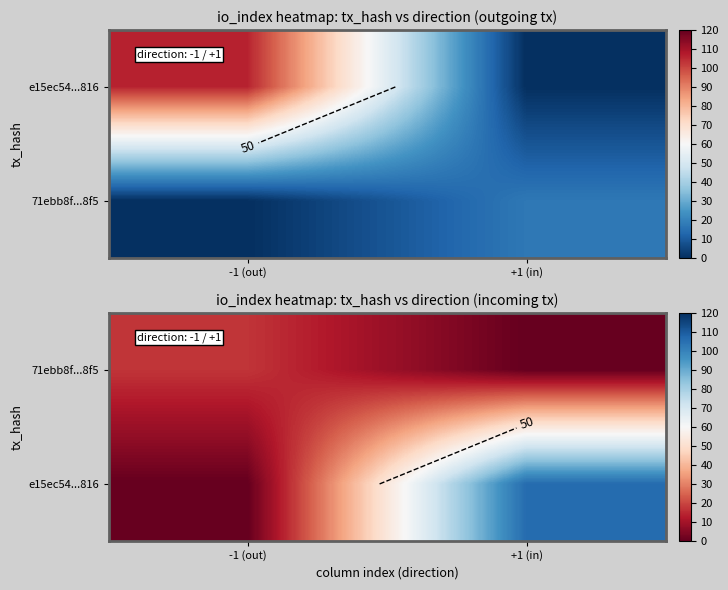

Between +1 (in) and -1 (out), which is larger?

-1 (out)